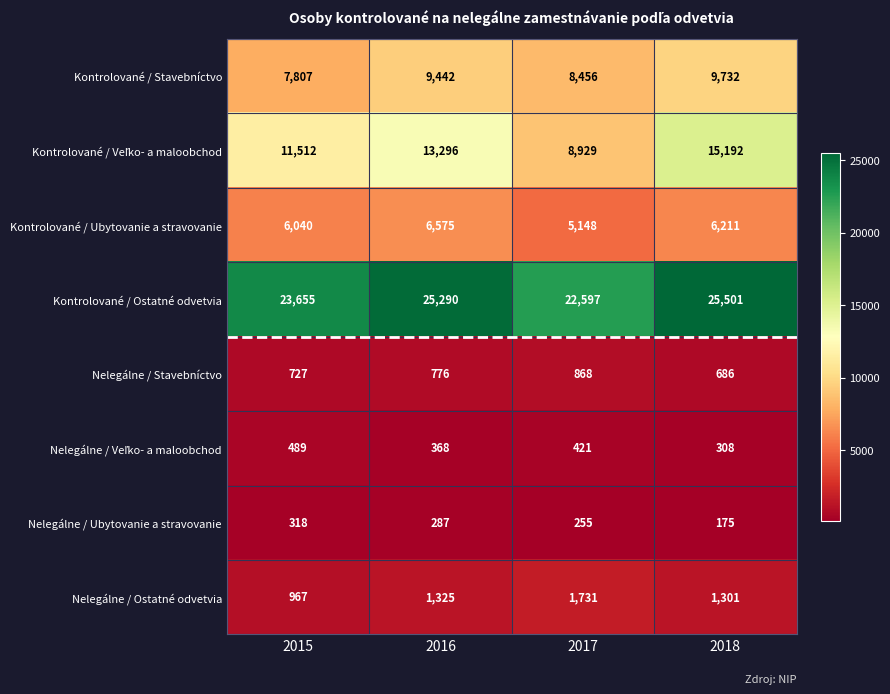

What is the difference between the highest and lowest values at 2015?

23337